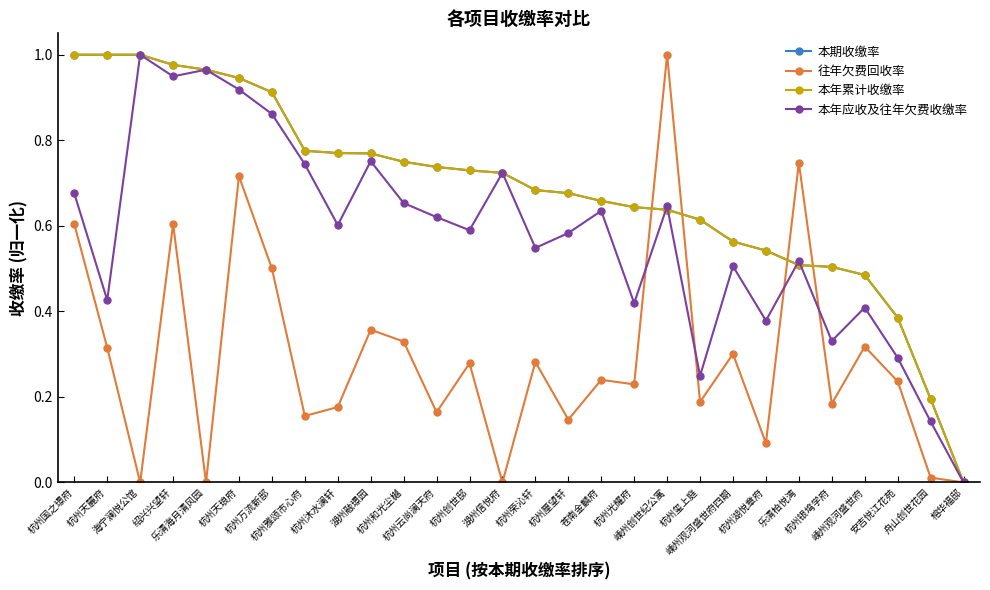

At 杭州湖悦章府, list the series in order from largest to smallest.

本期收缴率, 本年累计收缴率, 本年应收及往年欠费收缴率, 往年欠费回收率